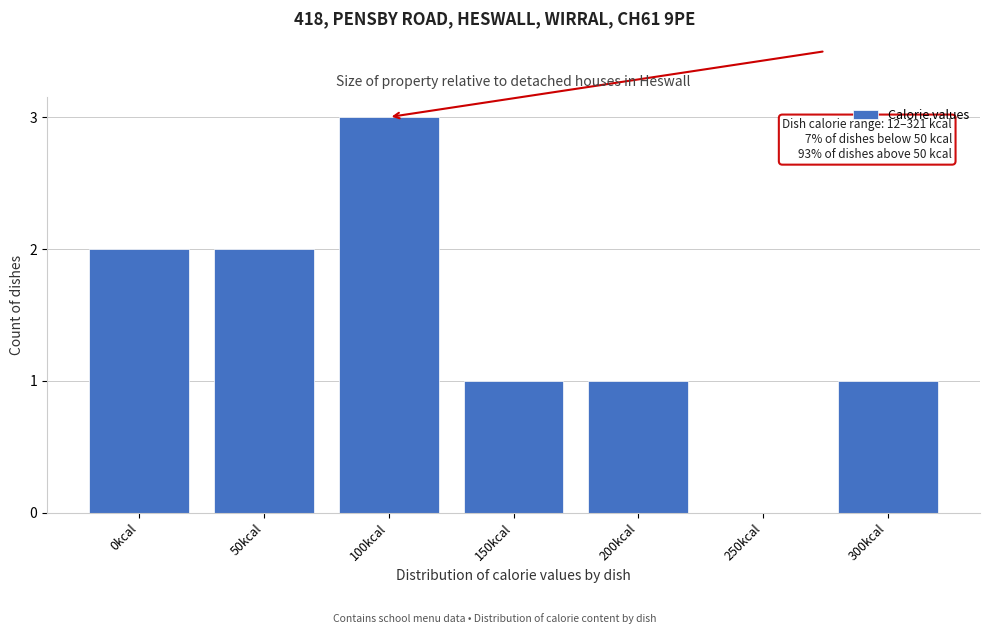

Reading left to right, transcribe all the data shown in this chart.

0kcal=2	50kcal=2	100kcal=3	150kcal=1	200kcal=1	250kcal=0	300kcal=1